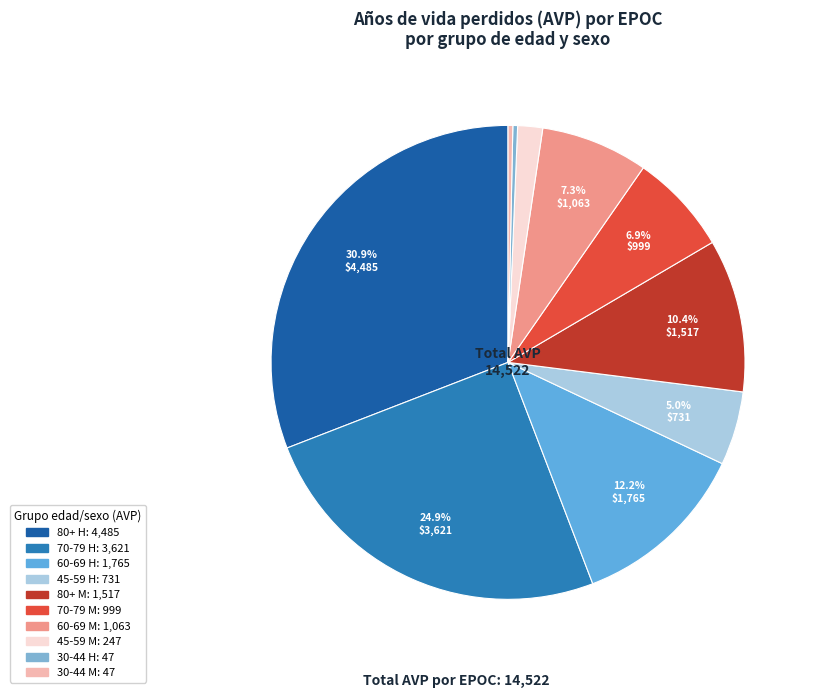

Is it true that 45-59 H is 1% of the pie?

False